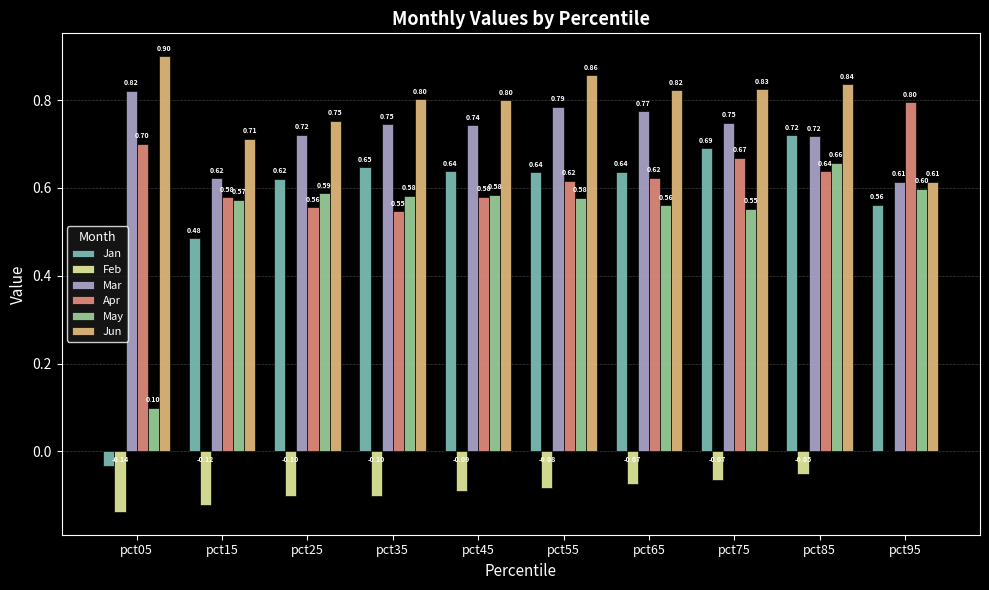

Which series has the largest total across all categories?

Jun